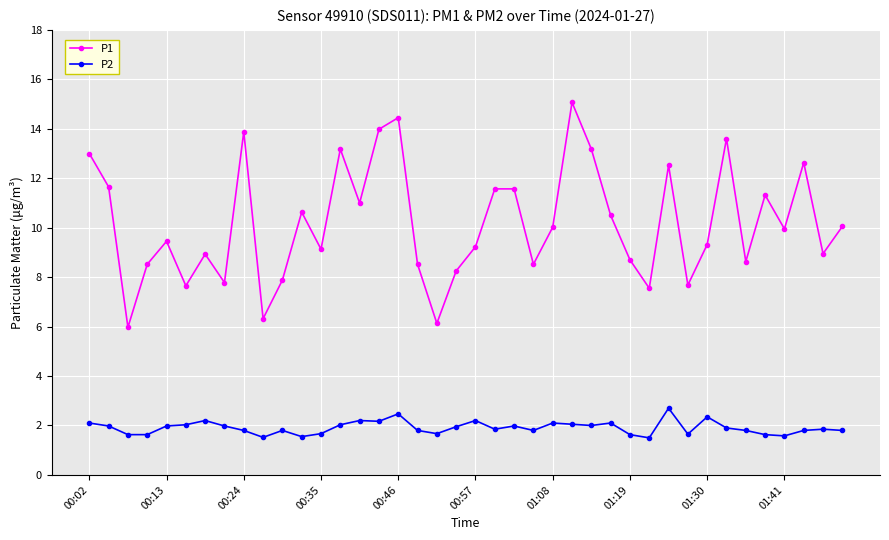

How many lines are shown in the chart?

2